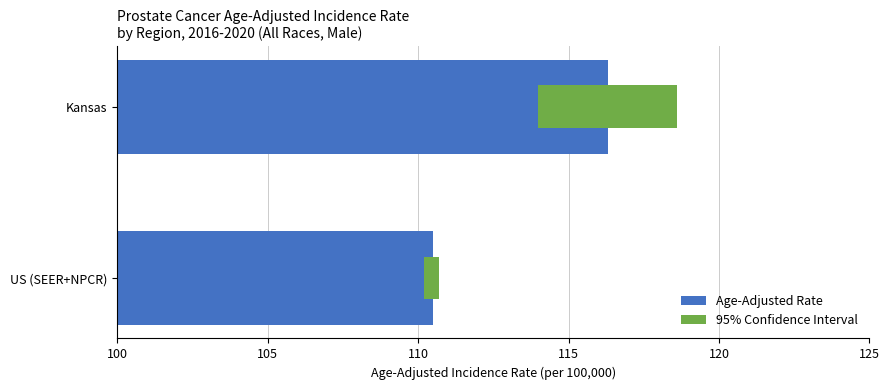

List the series in order of their peak value, lowest first.

95% Confidence Interval, Age-Adjusted Rate